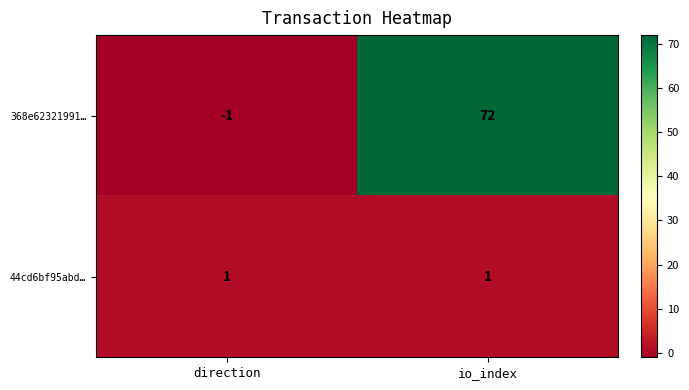

Reading right to left, transcribe all the data shown in this chart.

368e62321991…: io_index=72	direction=-1
44cd6bf95abd…: io_index=1	direction=1